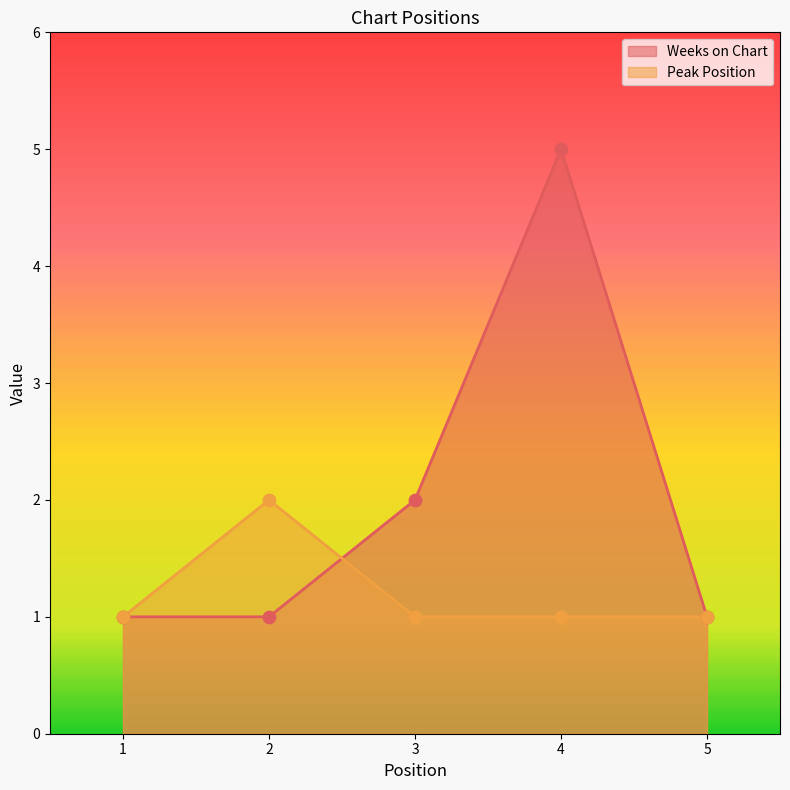

Which series contains the highest Y value?

Weeks on Chart